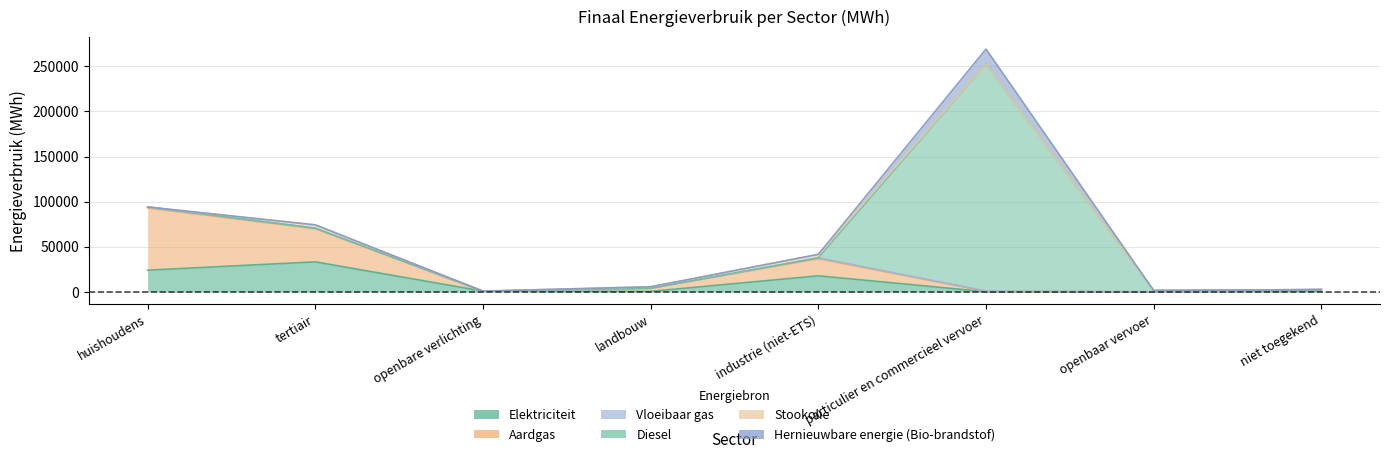

At which label does Stookolie reach its peak?

industrie (niet-ETS)